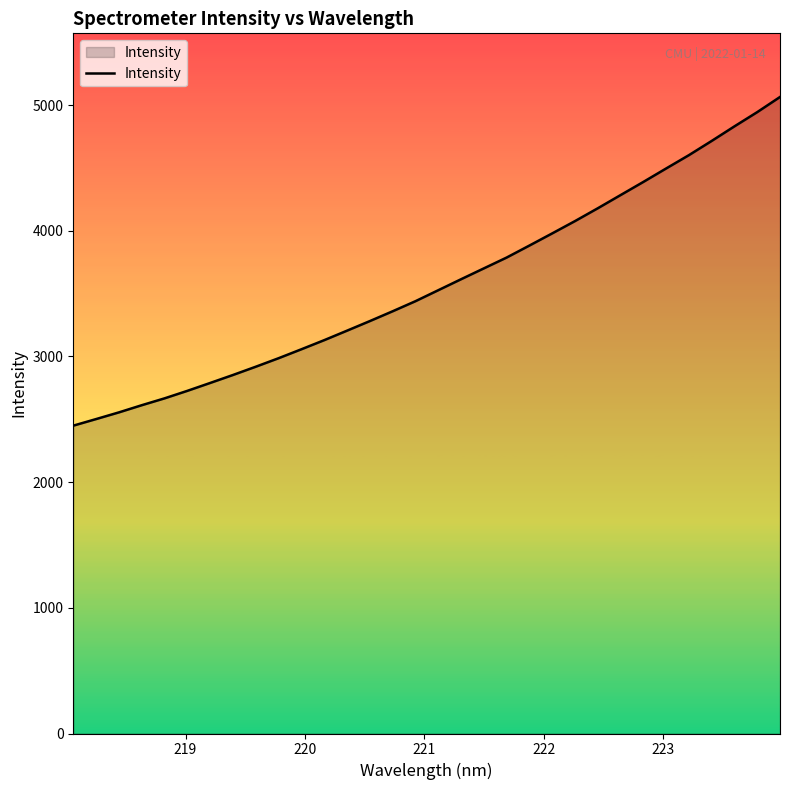

How many lines are shown in the chart?

1